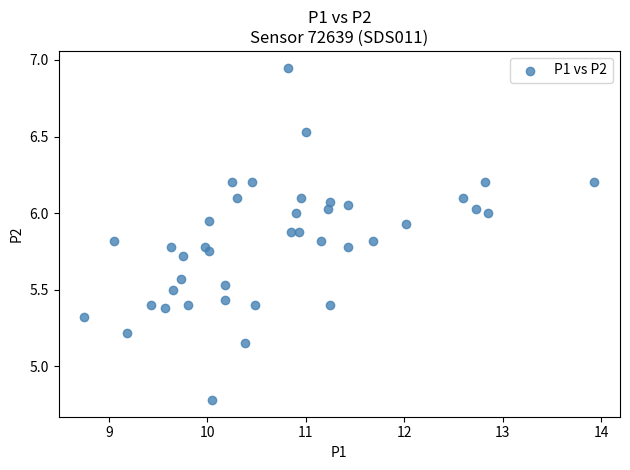

How many points are shown in the scatter plot?

40